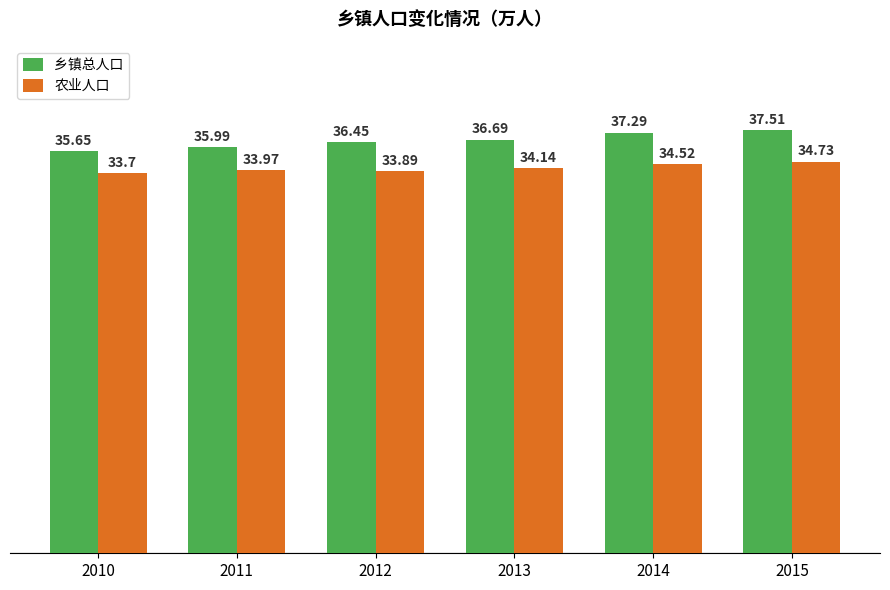

What is the value of the 农业人口 bar at the 4th from the left?

34.1